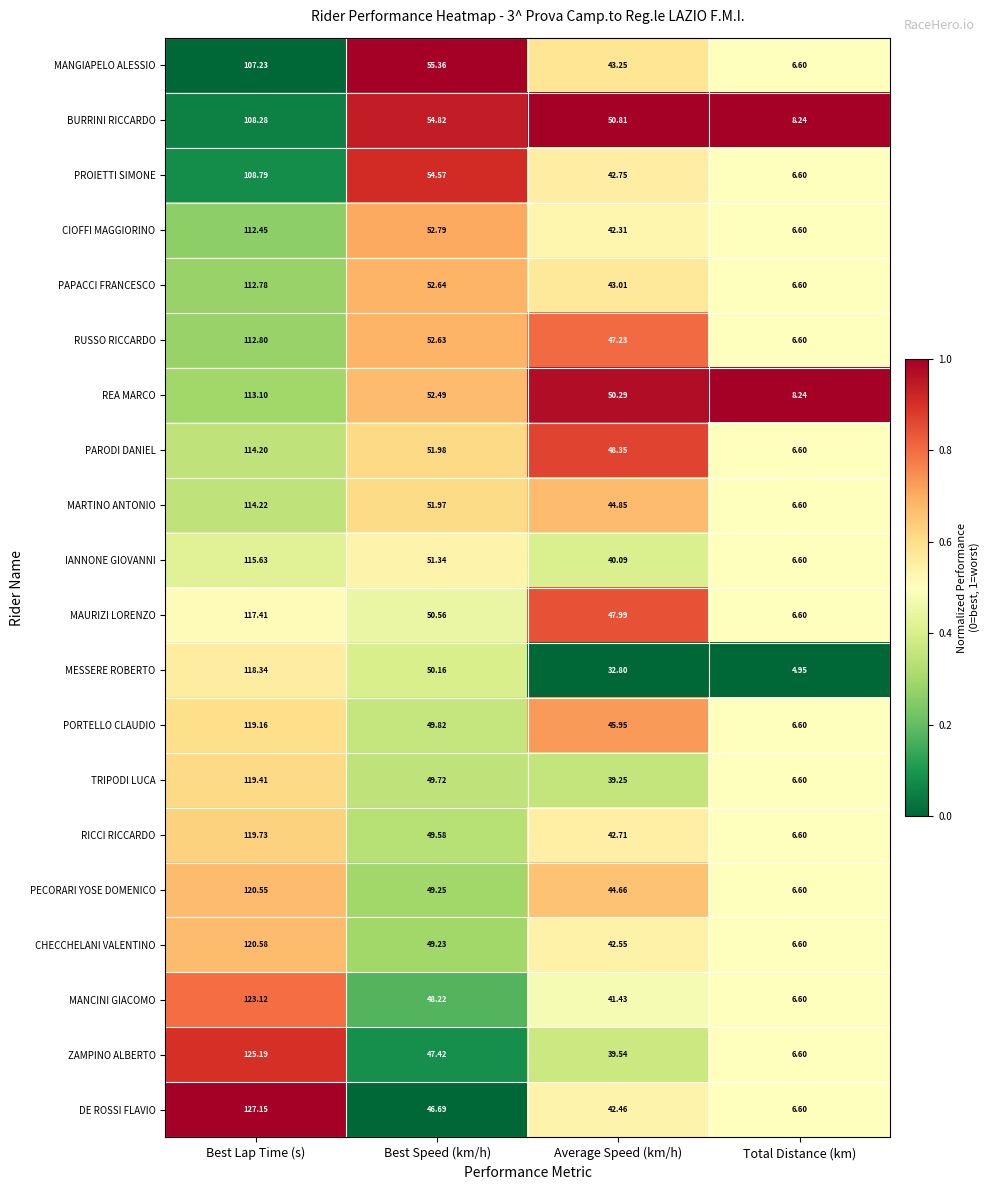

Which series has the largest total across all categories?

REA MARCO